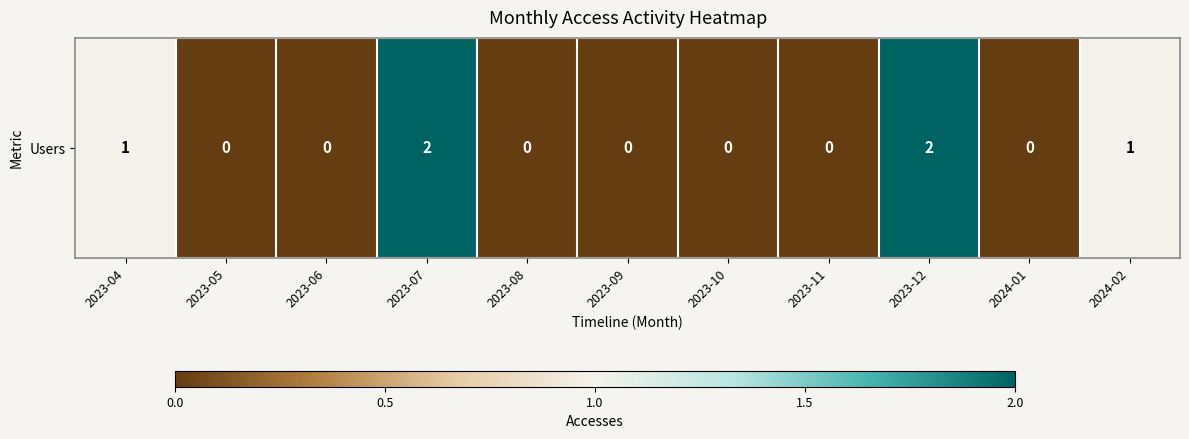

What is the difference between the maximum and second lowest values?

2